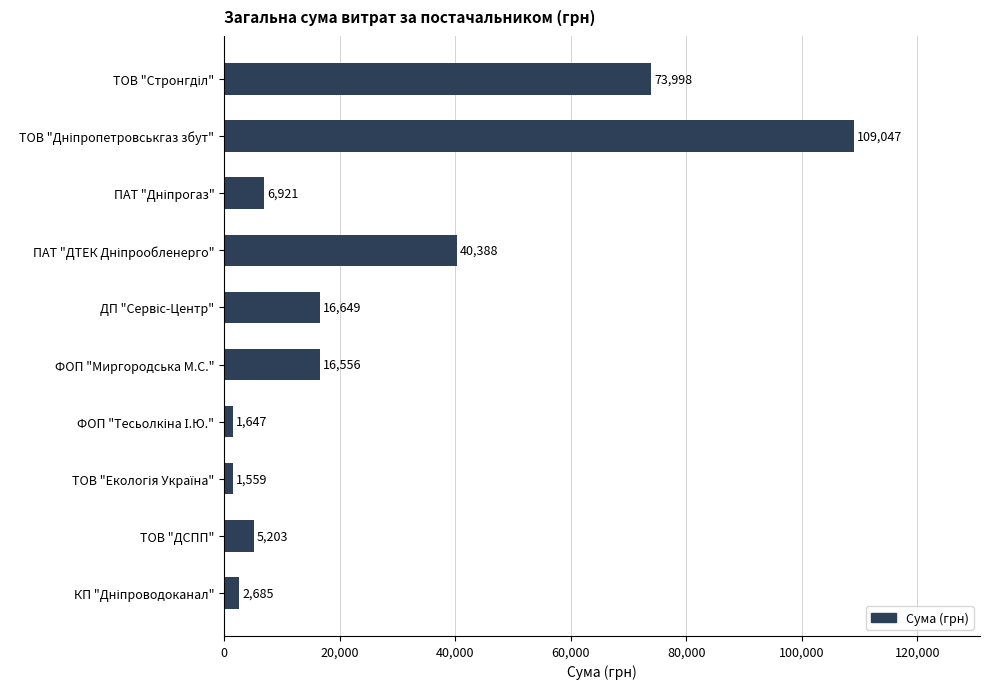

What is the value of the 4th bar from the top?

40387.7